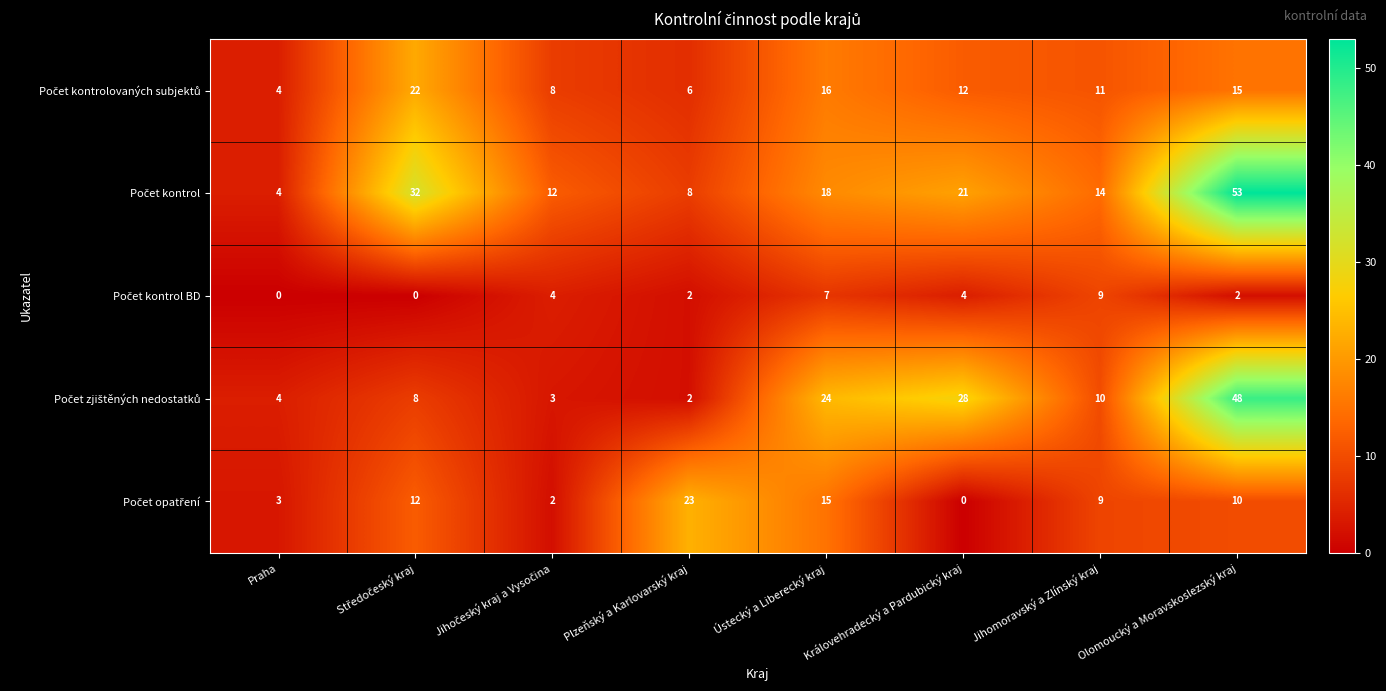

Which category has the highest value across all series?

Olomoucký a Moravskoslezský kraj